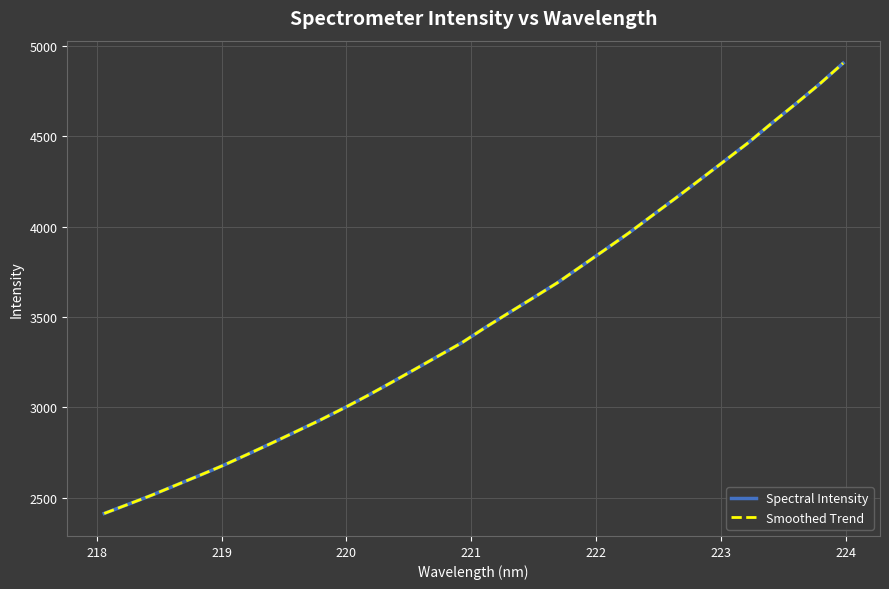

What is the value of the Smoothed Trend point at the 8th from the left?

2800.2